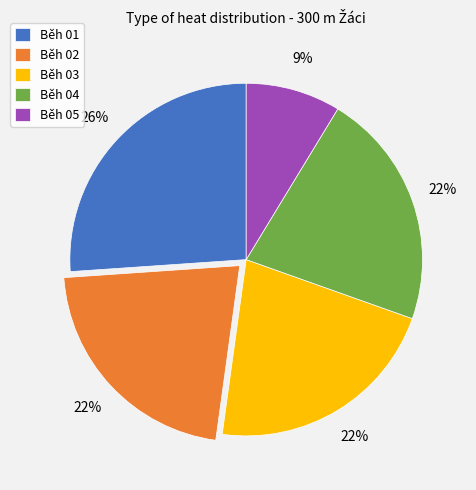

The Běh 03 slice represents 22% of the pie. True or false?

True